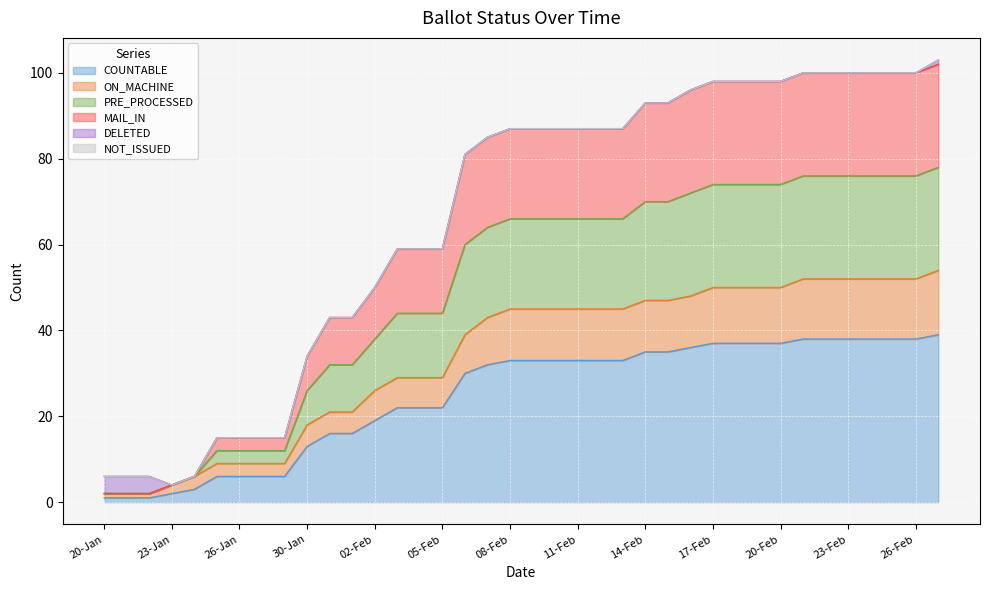

At which category is the sum across all series the highest?

27-Feb